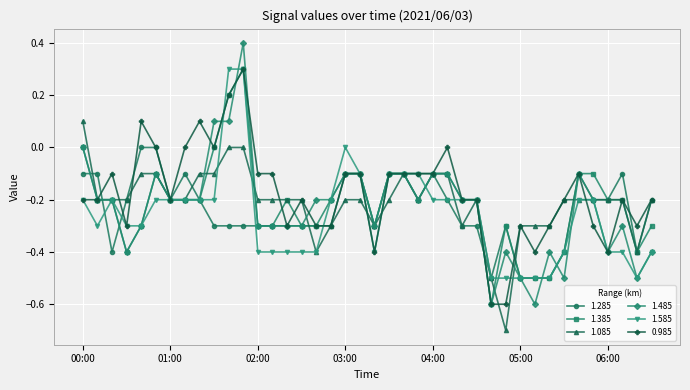

True or false: 0.985 has more than 1 interior local peaks.

True